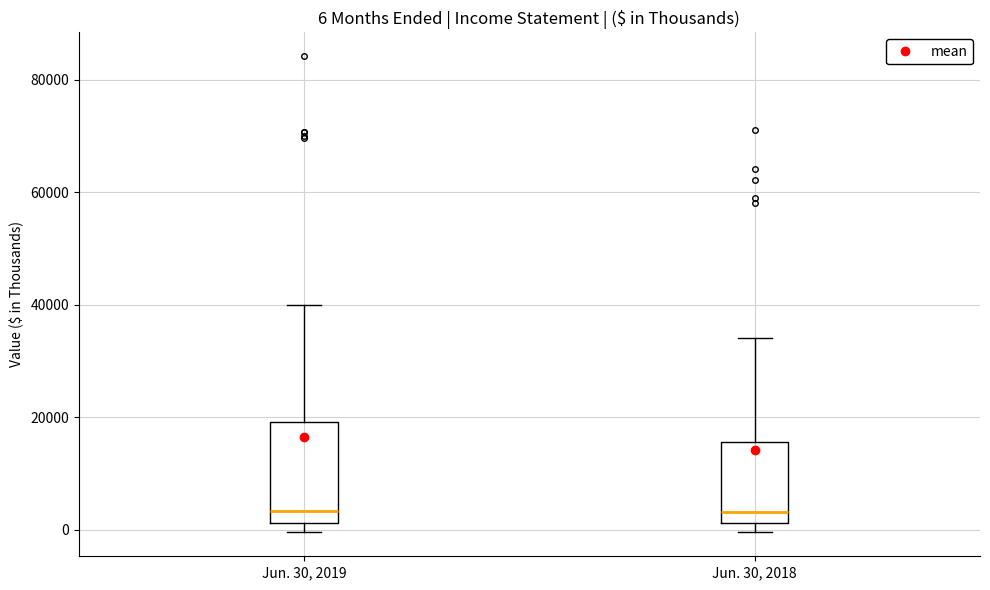

Comparing the boxes themselves (not the whiskers), which one is the tallest?

Jun. 30, 2019